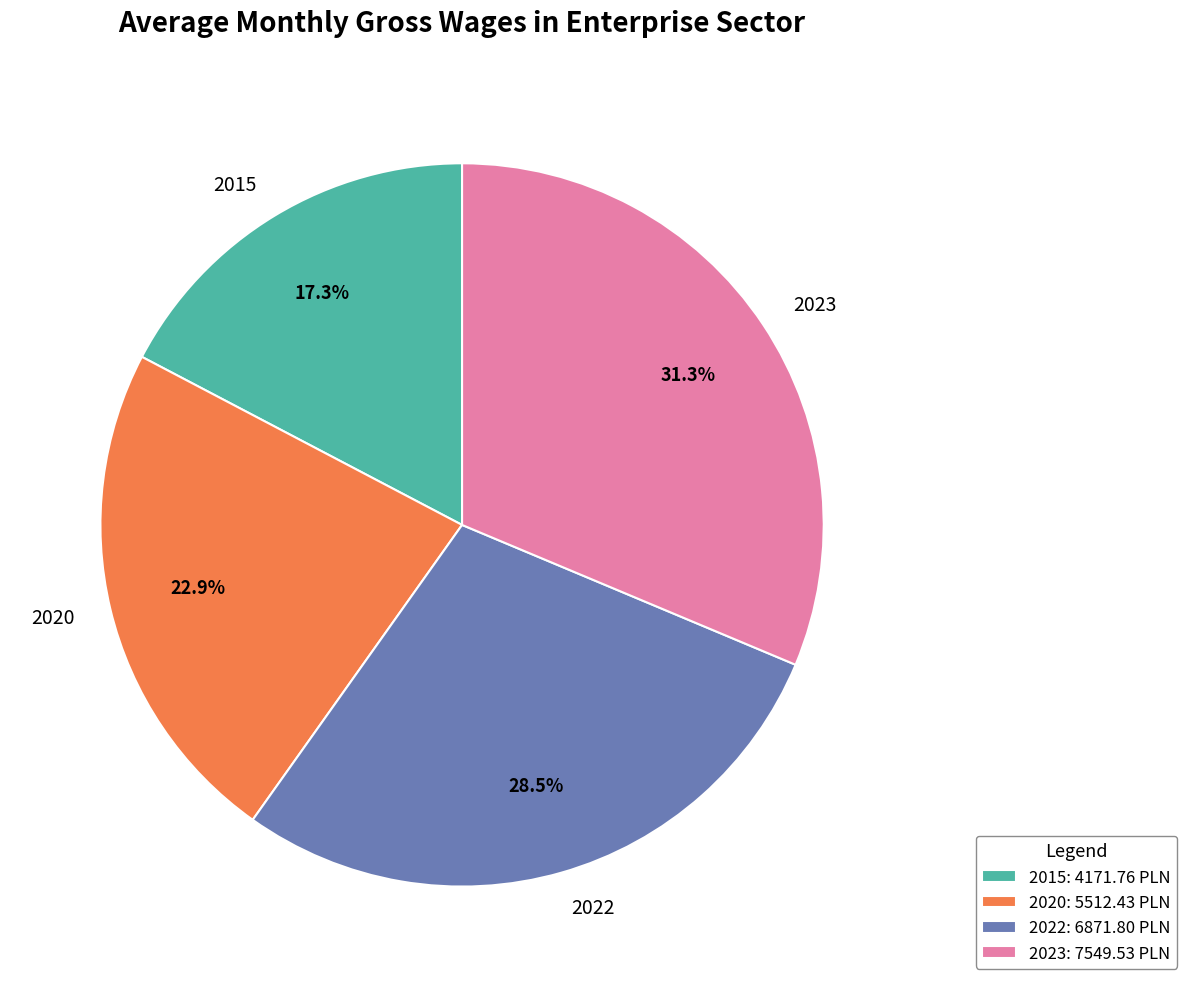

To the nearest percent, what portion does 2015 represent?

17%